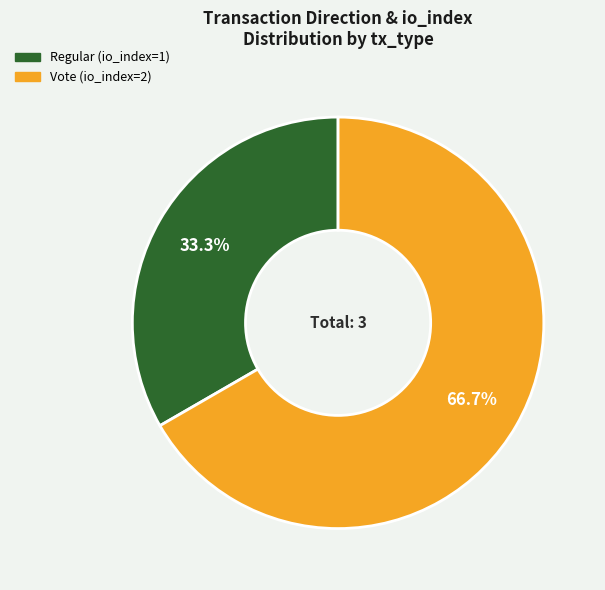

Approximately how many times larger is the value at Regular compared to Vote?

0.5